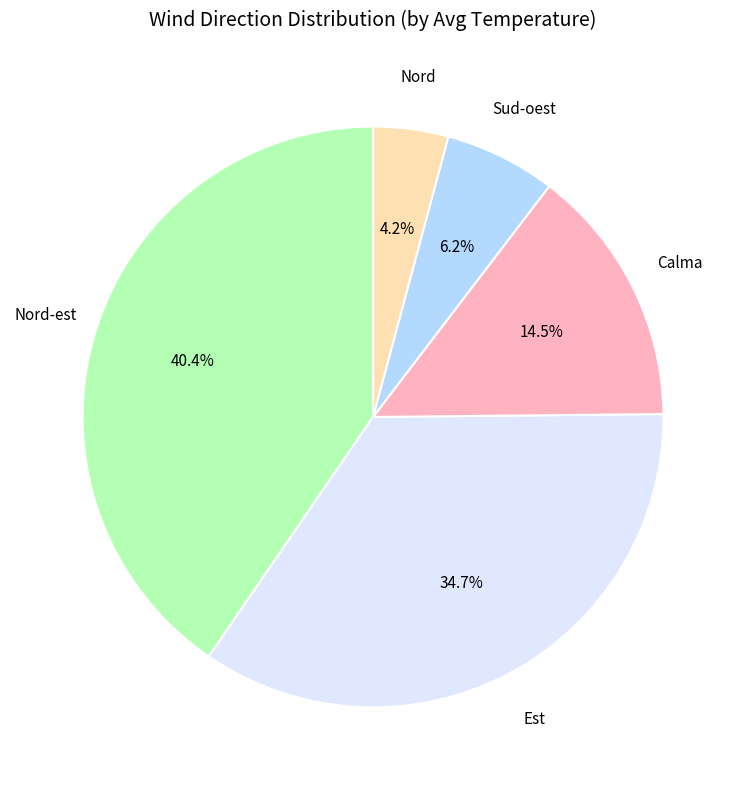

What percentage is NOT represented by Nord-est?

59.6%